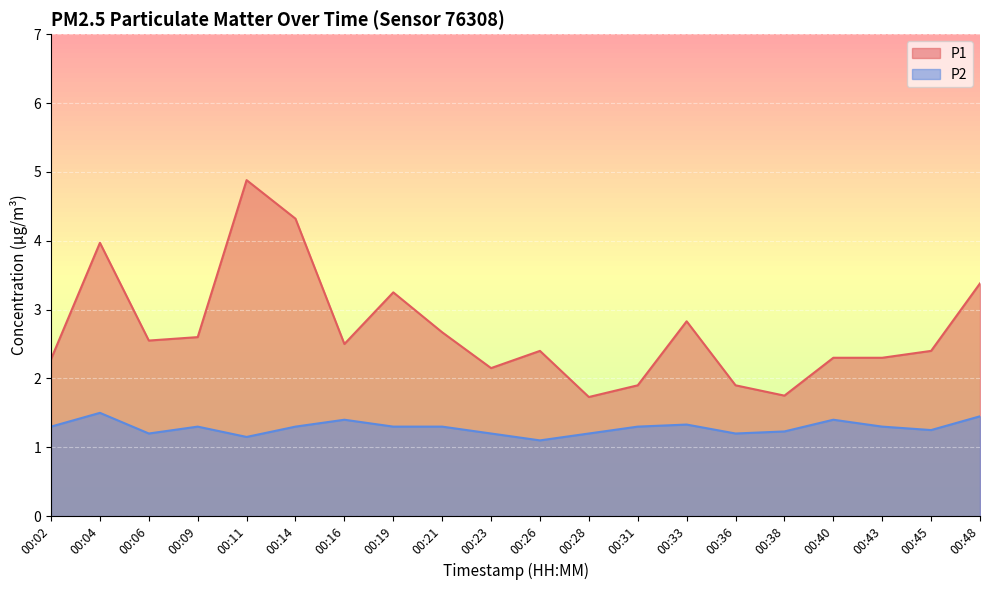

List the labels in order of P1 value, smallest first.

00:28, 00:38, 00:31, 00:36, 00:23, 00:02, 00:40, 00:43, 00:26, 00:45, 00:16, 00:06, 00:09, 00:21, 00:33, 00:19, 00:48, 00:04, 00:14, 00:11